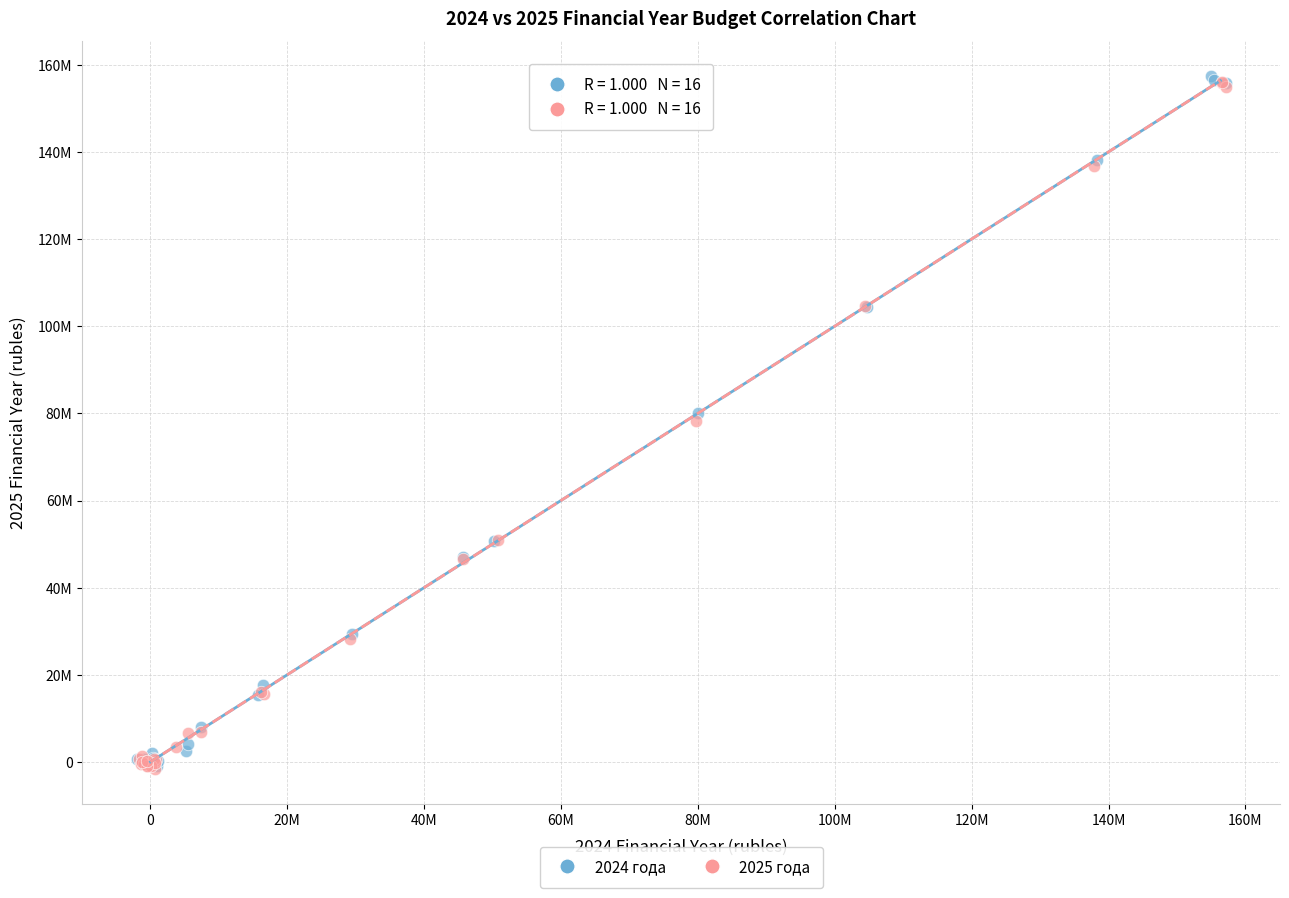

What are all the series names shown in the legend?

2024 года, 2025 года